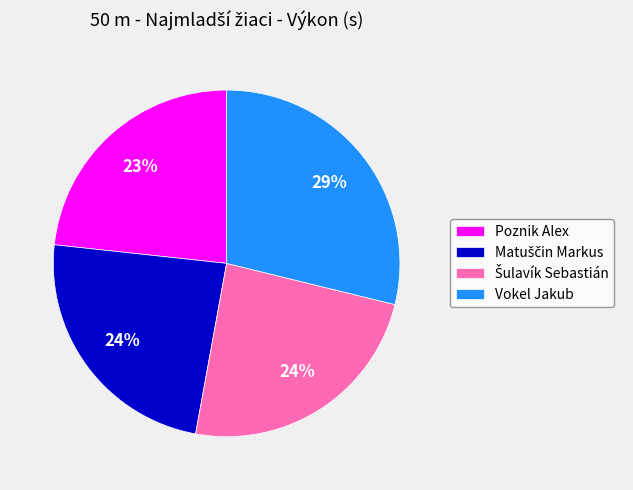

Is there a majority slice in this chart?

No